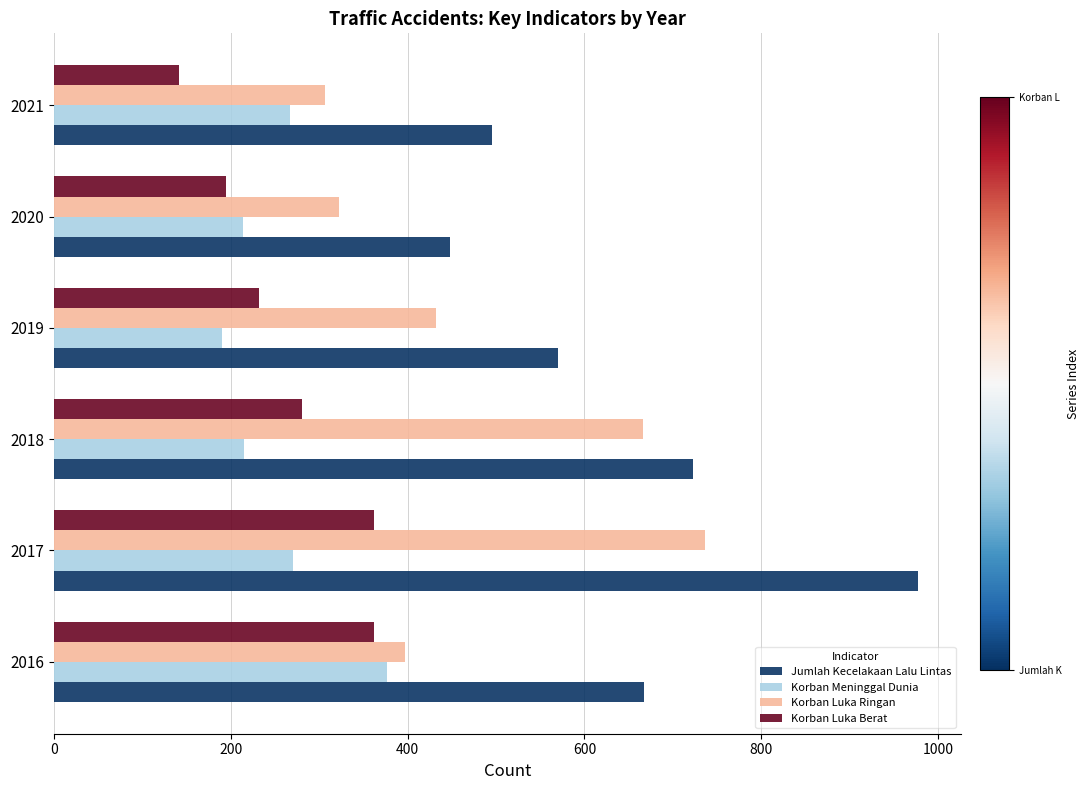

At which label does Jumlah Kecelakaan Lalu Lintas reach its minimum?

2020